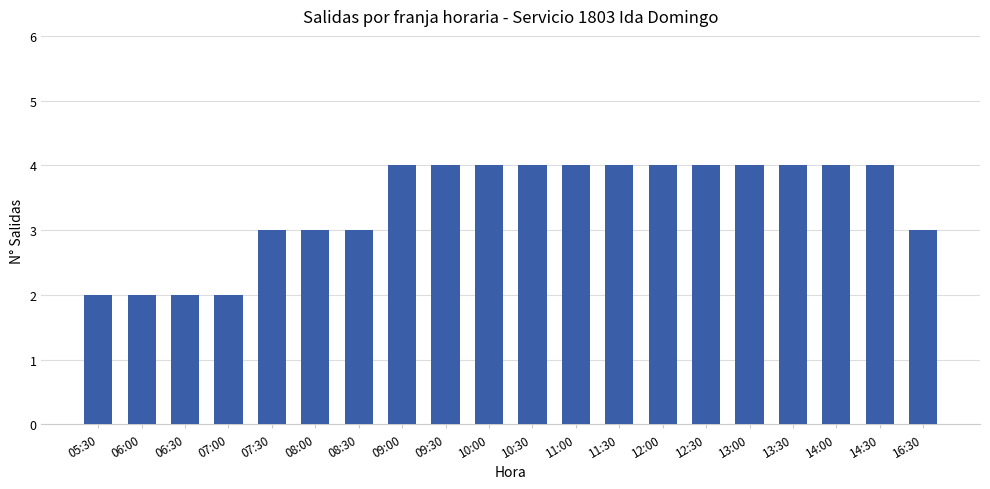

What is the sum of all values?

68